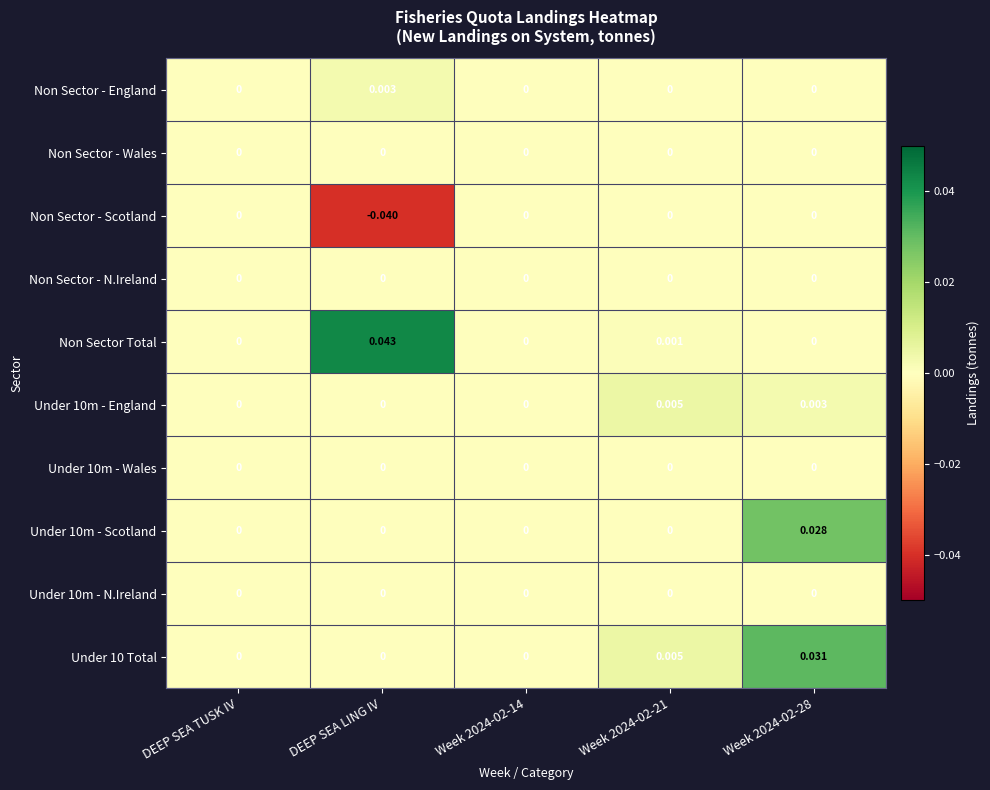

Which series has the largest total across all categories?

Non Sector Total